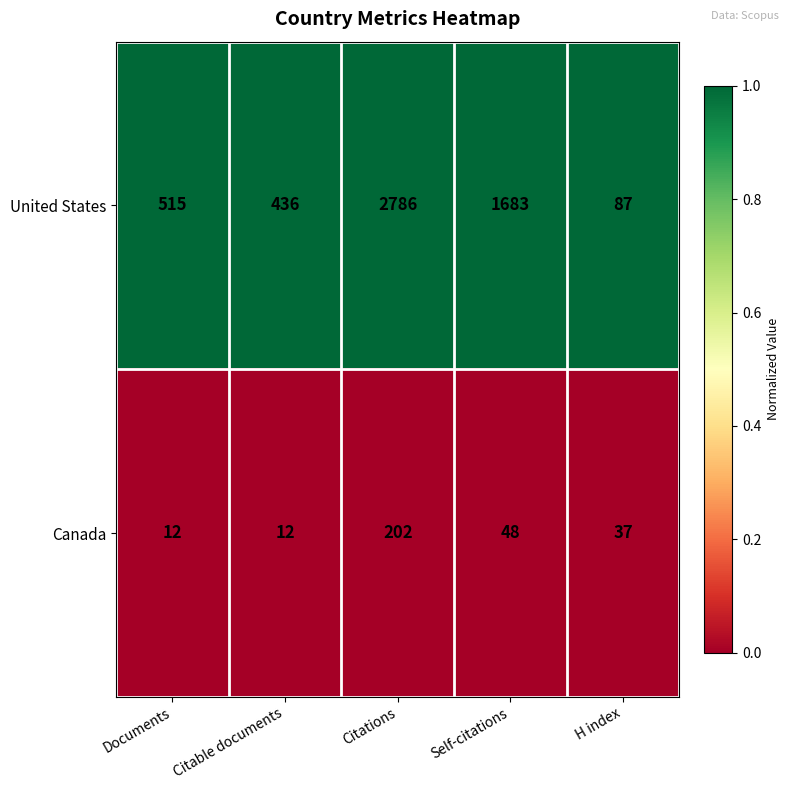

At Documents, list the series in order from largest to smallest.

United States, Canada